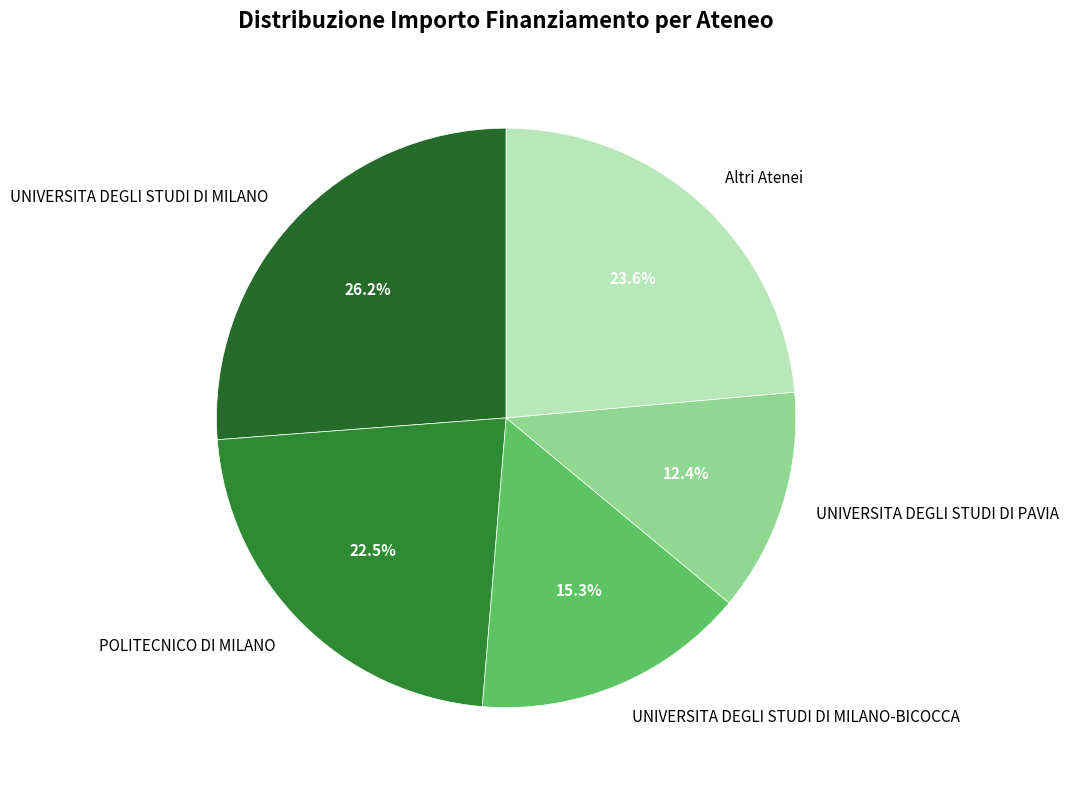

Count the number of slices in the pie.

5